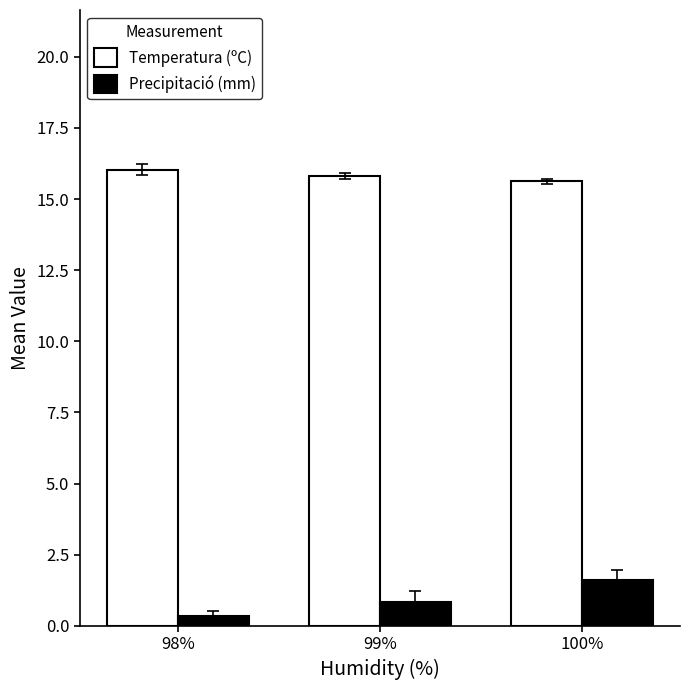

What is the difference between the highest and lowest values at 100%?

14.0